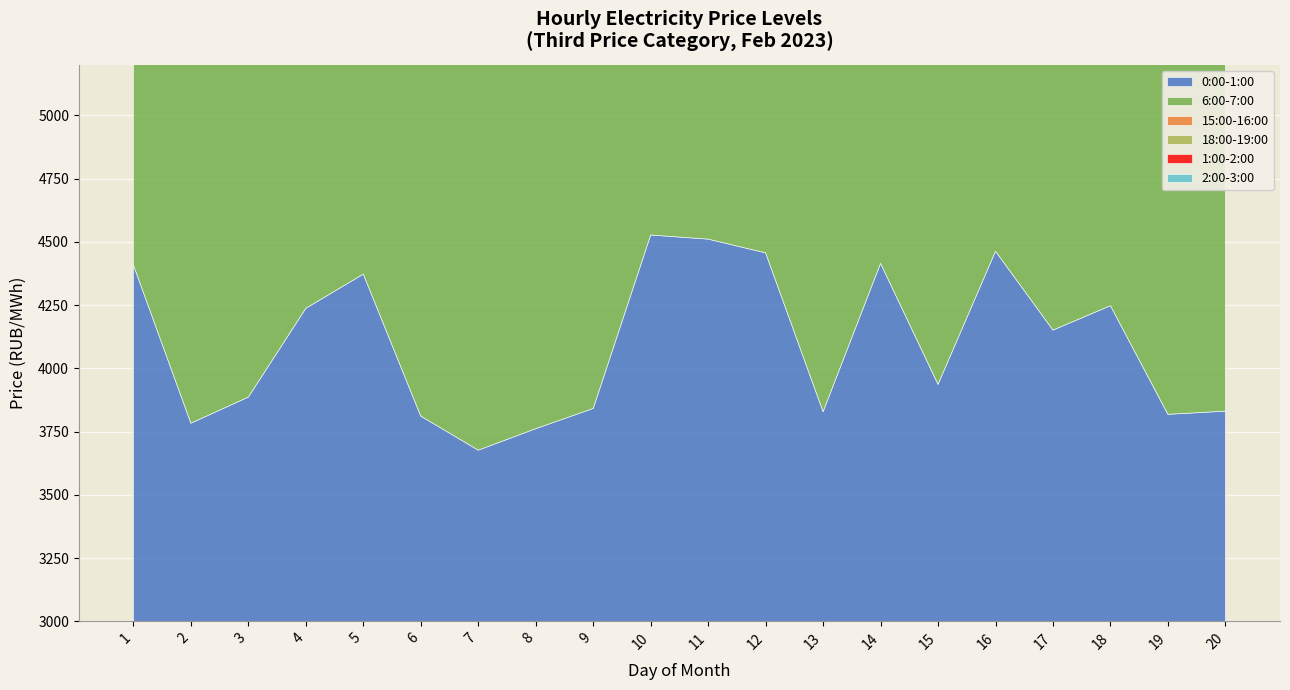

Which category has the lowest value in the 18:00-19:00 series?

6